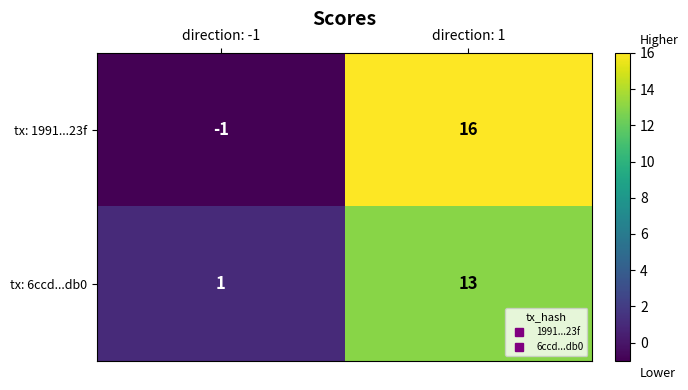

Is it true that tx: 1991...23f equals -1 at direction: -1?

True